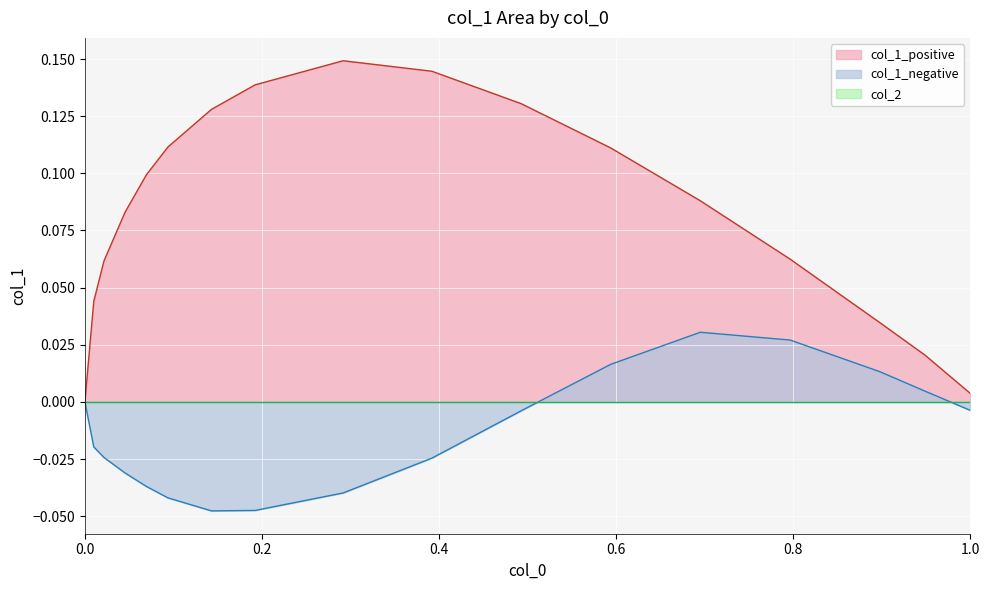

Which series has the widest spread of values?

col_1_positive